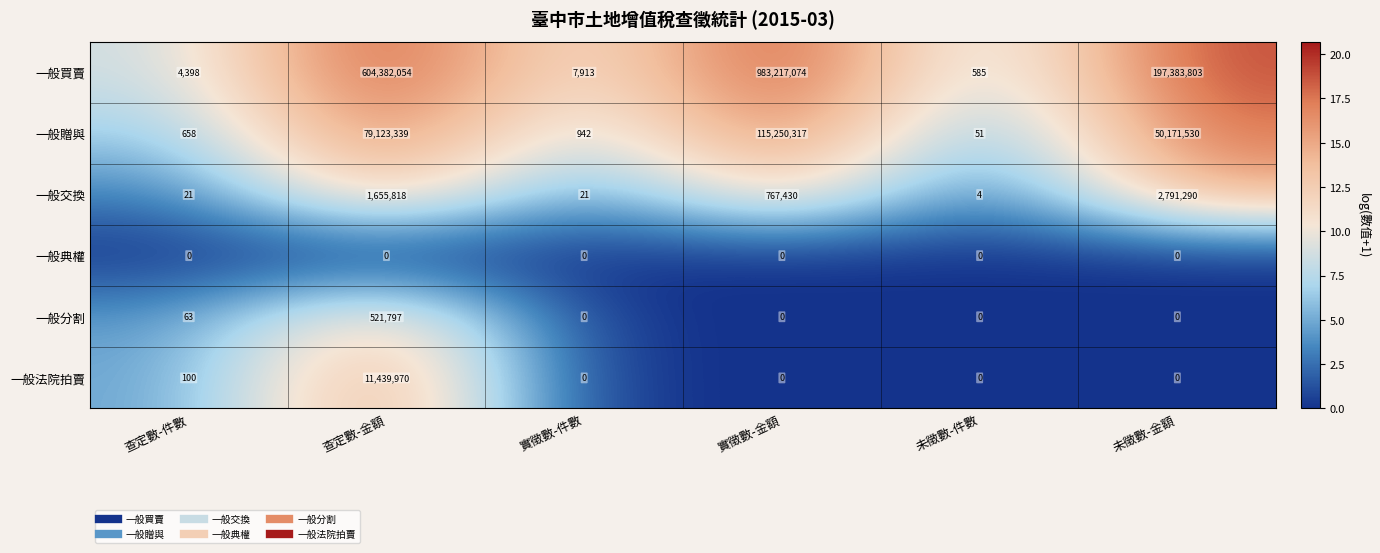

What is the total value across all series at 未徵數-金額?

250346623